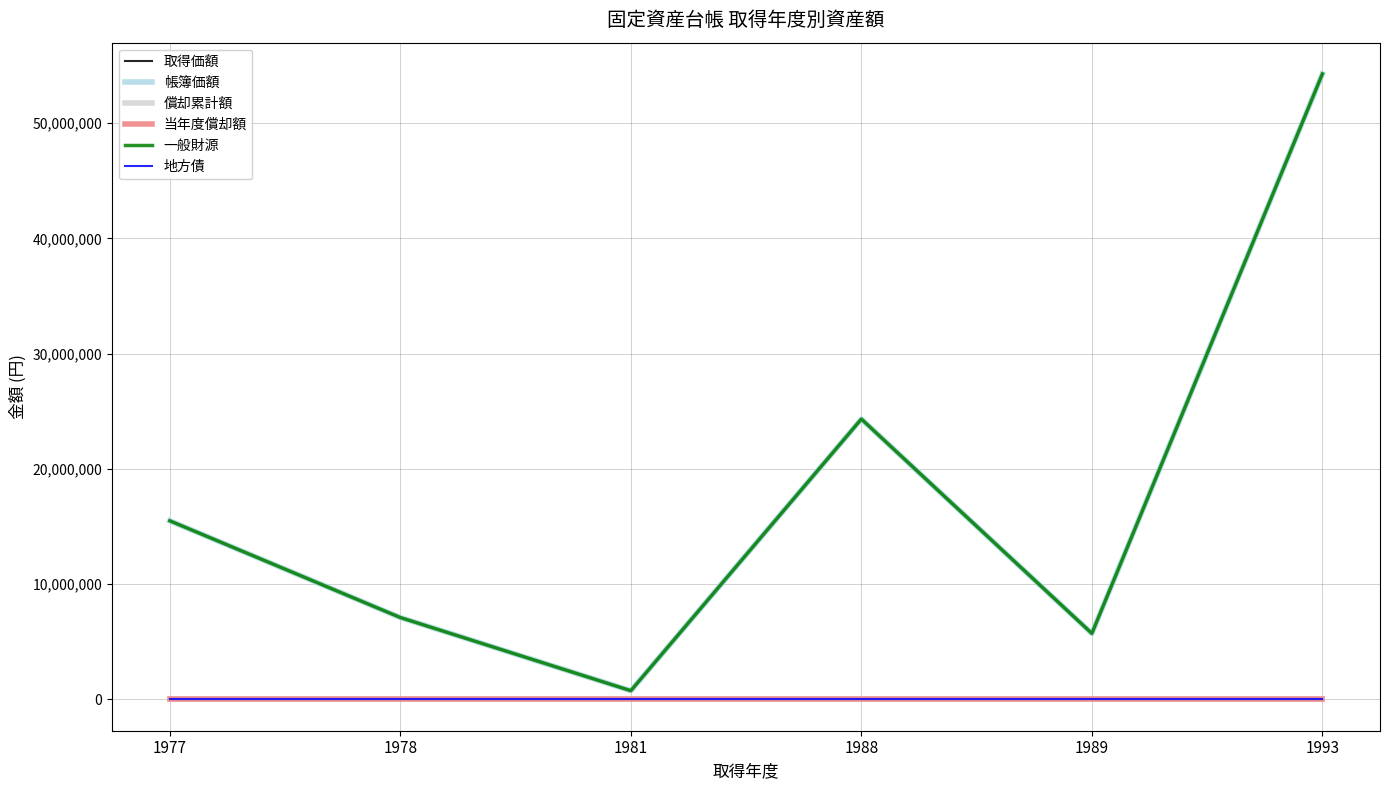

What is the difference between the maximum and second lowest values in the 帳簿価額 series?

48531424